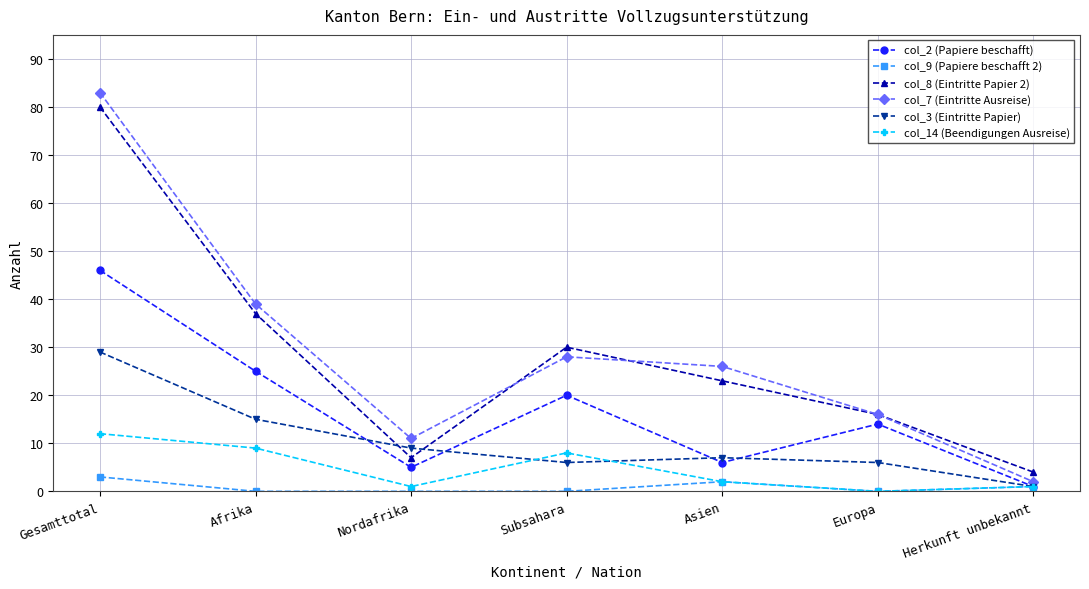

What is the label of the 2nd point from the right?

Europa